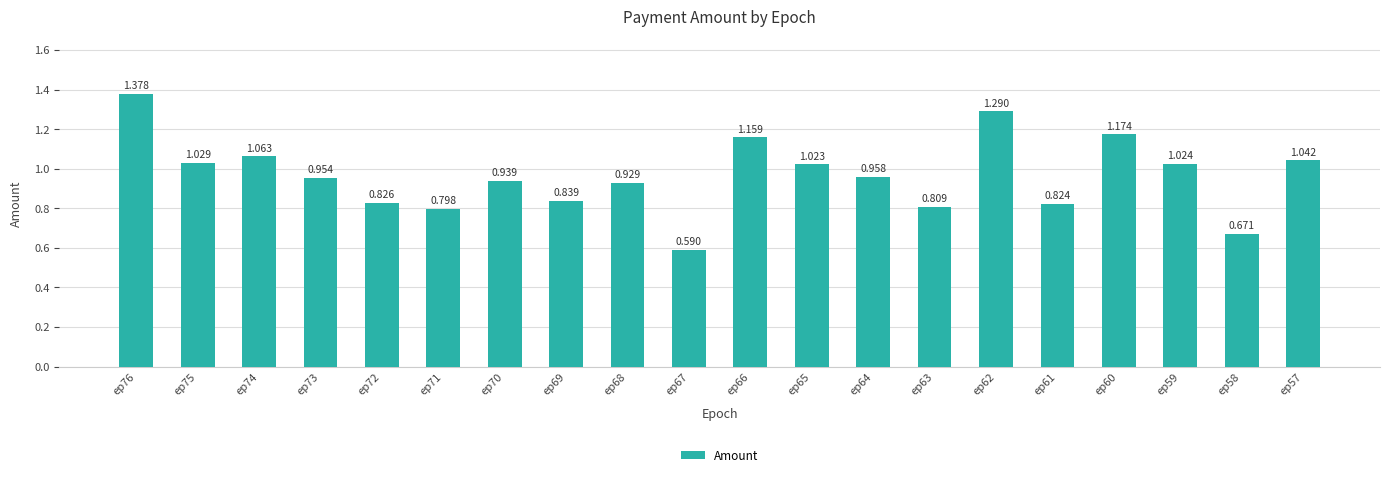

How many categories are shown in the chart?

20